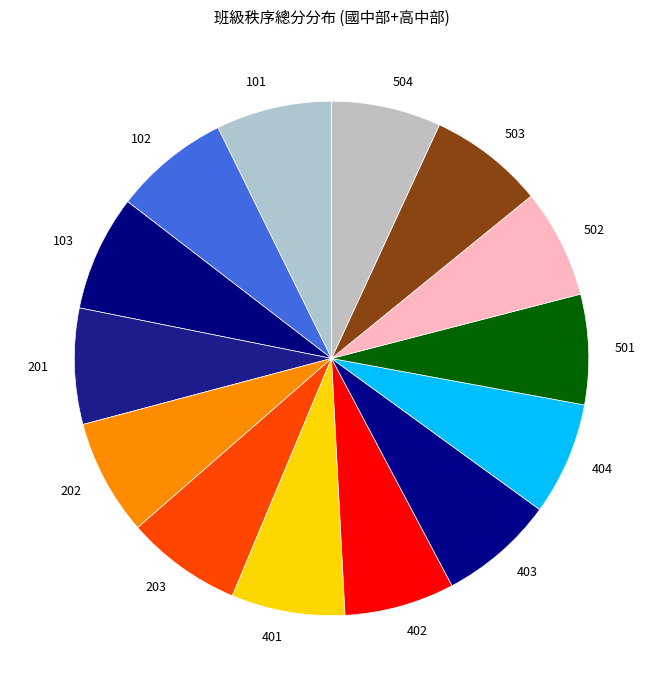

How many slices are in this pie chart?

14